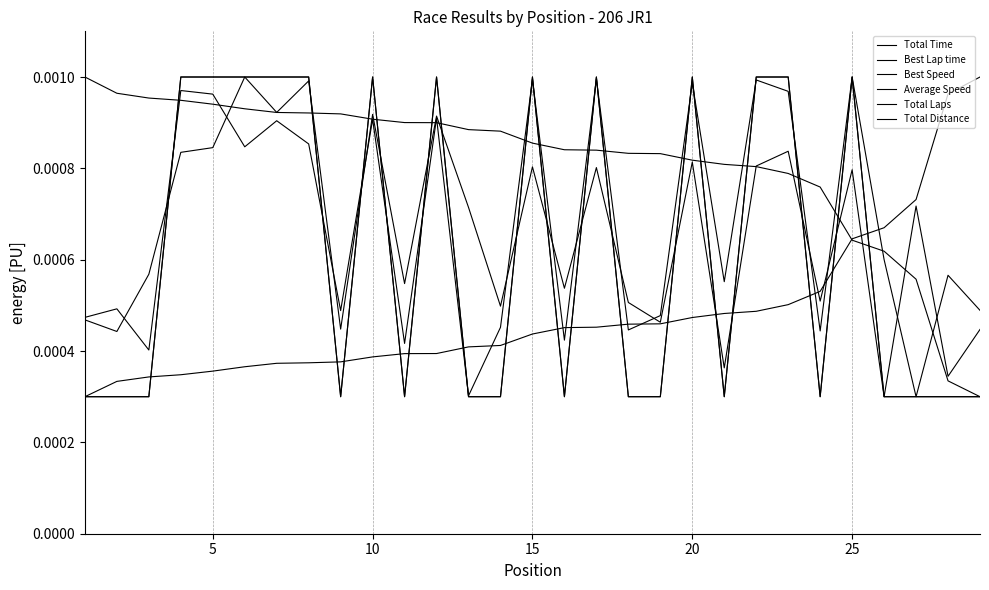

How many Best Lap time values are between 0 and 1?

29